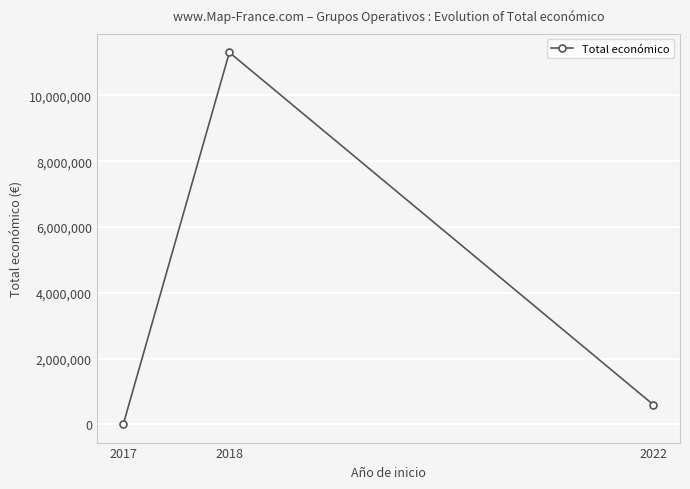

At which label does the data first exceed 593713?

2018